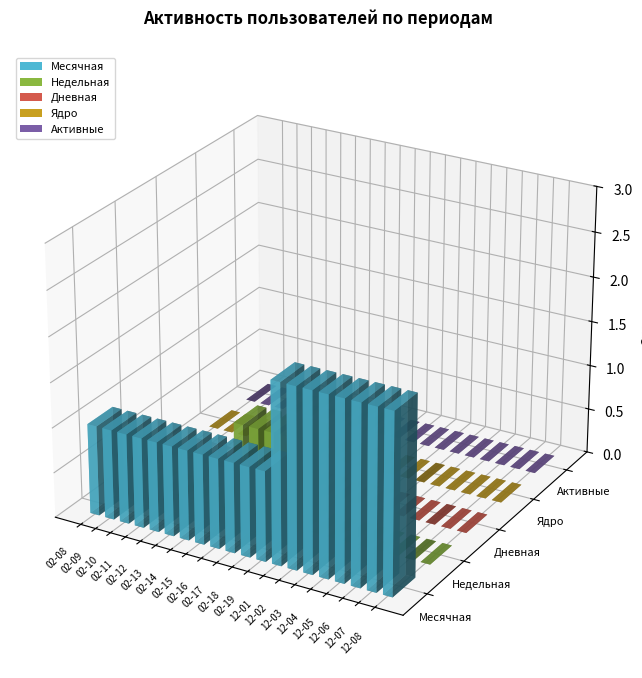

Rank the series by their maximum value, from lowest to highest.

Дневная, Ядро, Активные, Недельная, Месячная